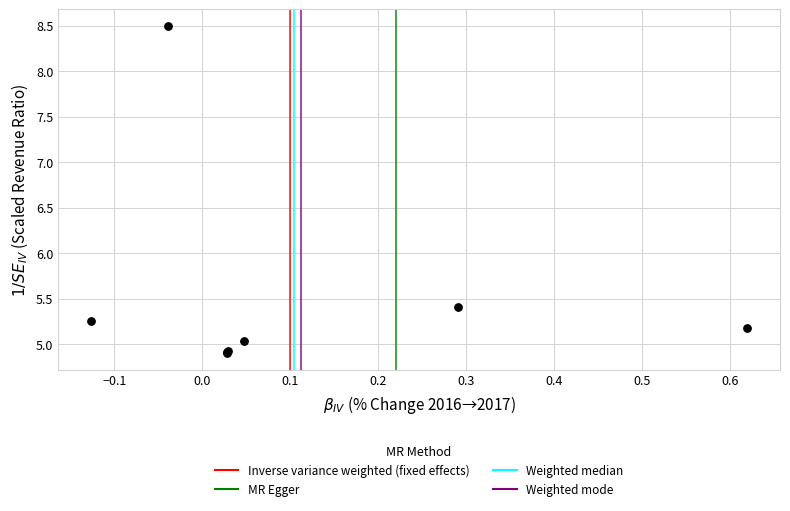

What Y value in the scatter plot is closest to 6?

5.4